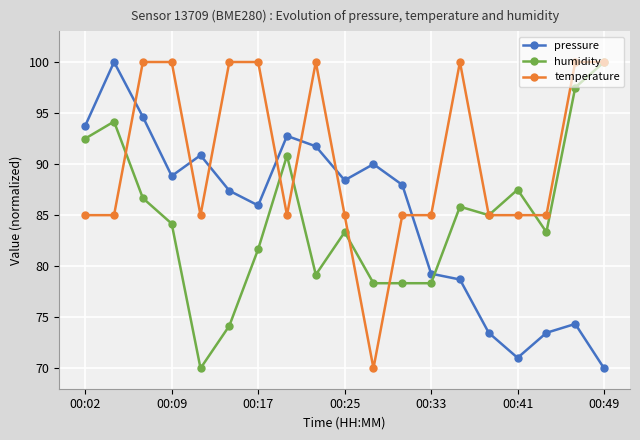

True or false: temperature has more than 0 points higher than both neighbors.

True